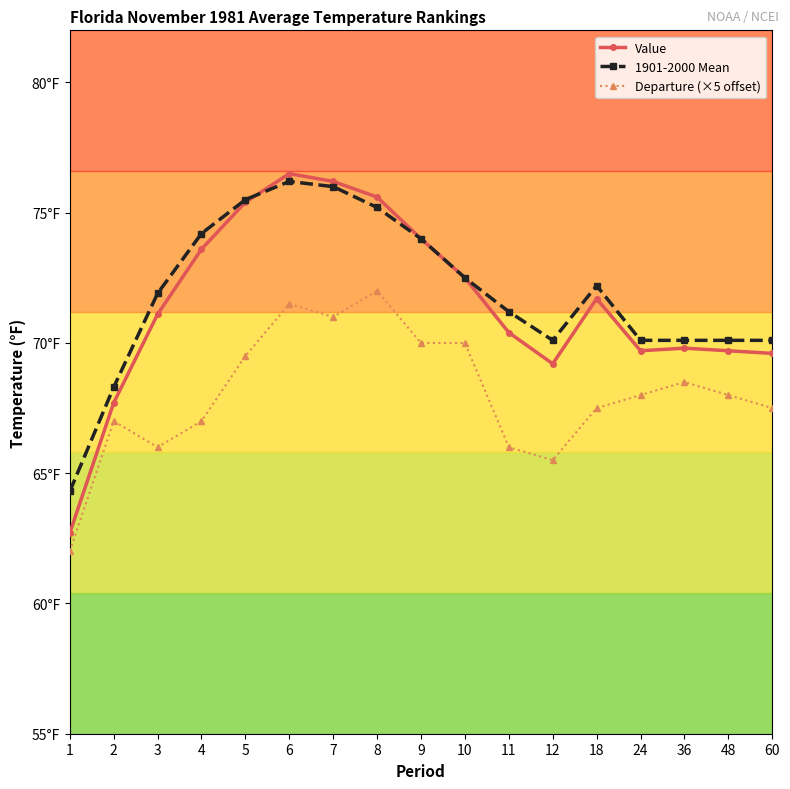

True or false: Departure (×5 offset) has a value of 68.5 at 36.

True